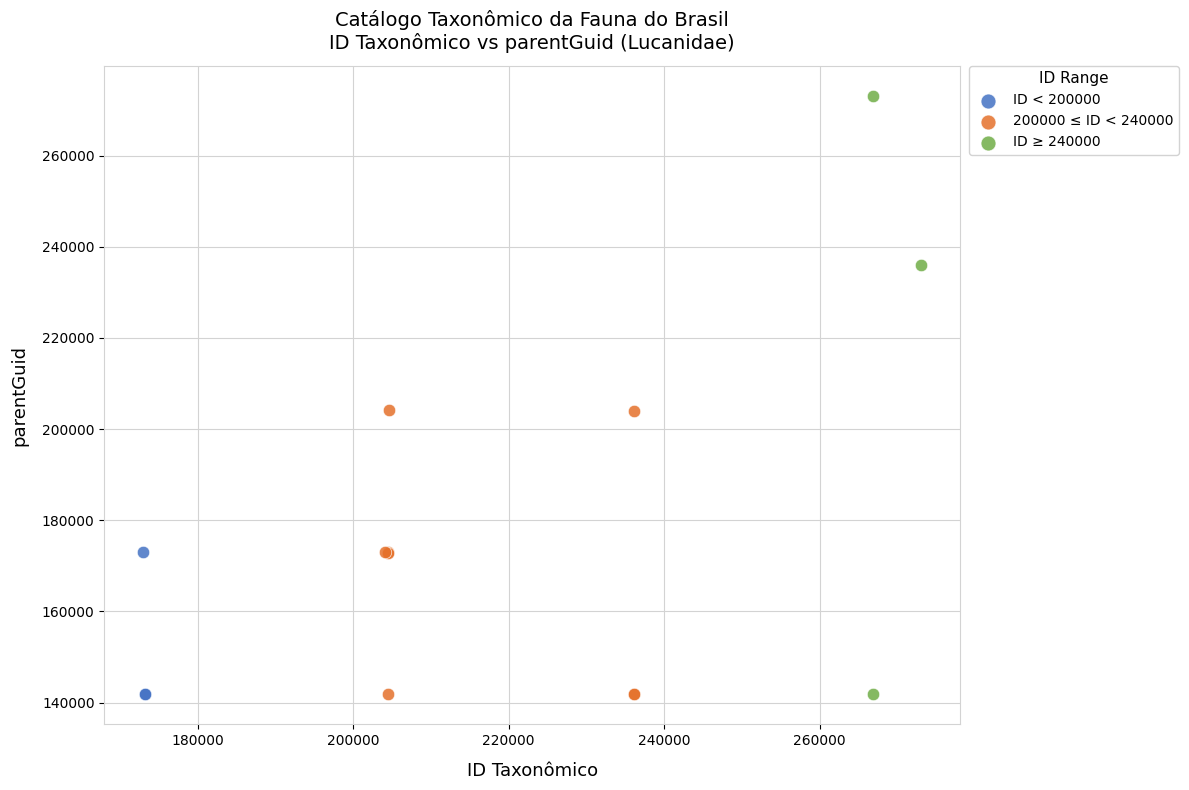

Which series has the widest spread of Y values?

ID ≥ 240000